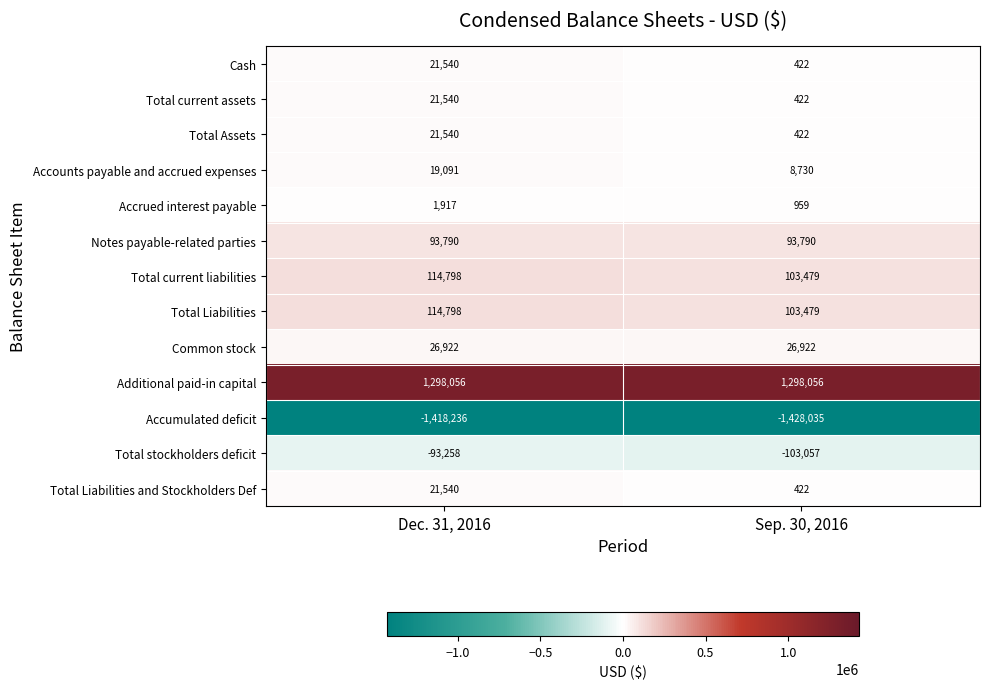

Reading right to left, list all the values displayed in this chart.

Cash: 422	21540
Total current assets: 422	21540
Total Assets: 422	21540
Accounts payable and accrued expenses: 8730	19091
Accrued interest payable: 959	1917
Notes payable-related parties: 93790	93790
Total current liabilities: 103479	114798
Total Liabilities: 103479	114798
Common stock: 26922	26922
Additional paid-in capital: 1298056	1298056
Accumulated deficit: -1428035	-1418236
Total stockholders deficit: -103057	-93258
Total Liabilities and Stockholders Def: 422	21540